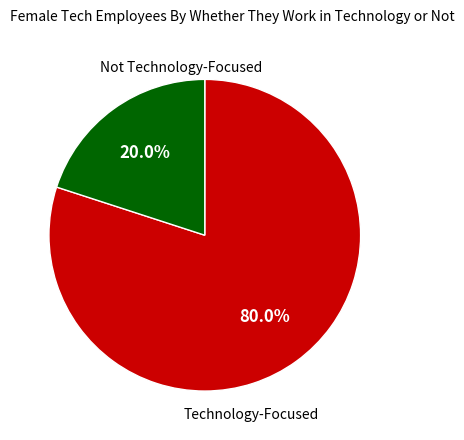

To the nearest percent, what is the difference between the largest and smallest slice percentages?

60%